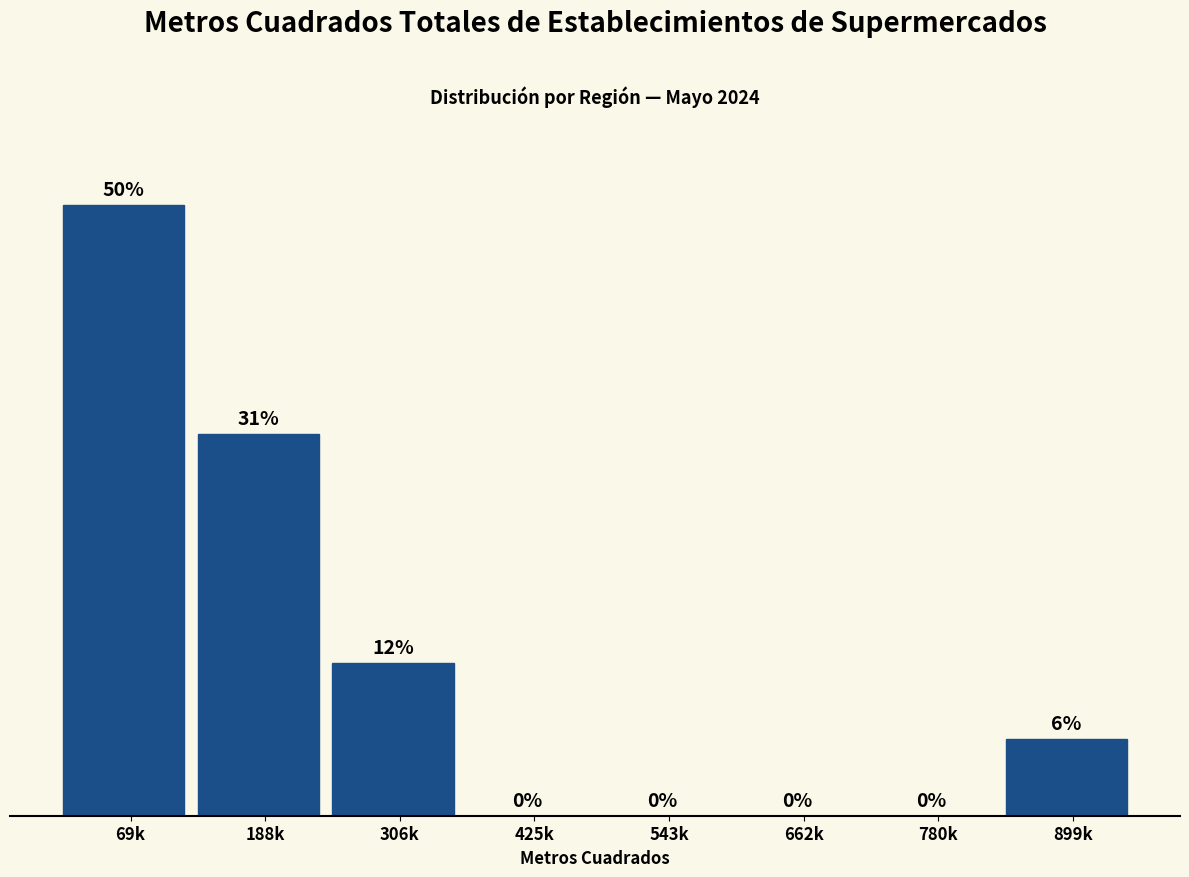

Where does the data first go above 1?

69k